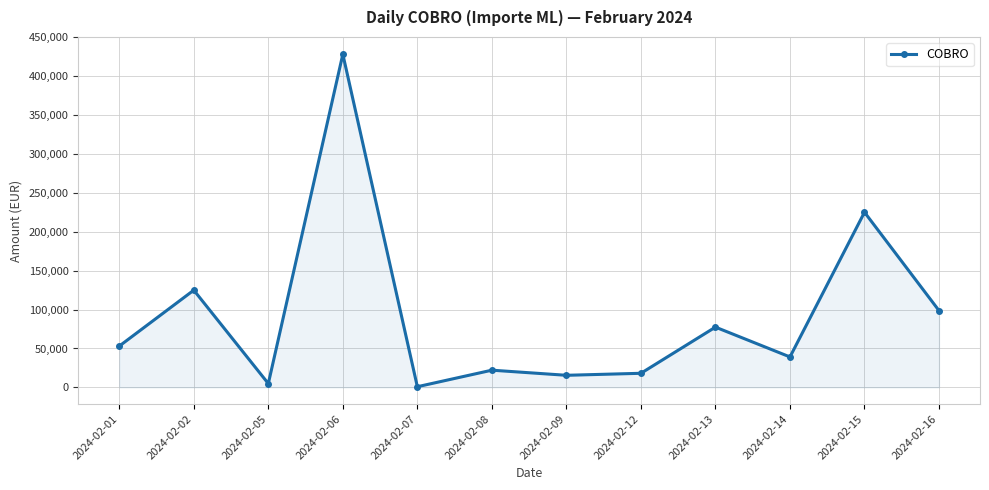

How many lines are shown in the chart?

1